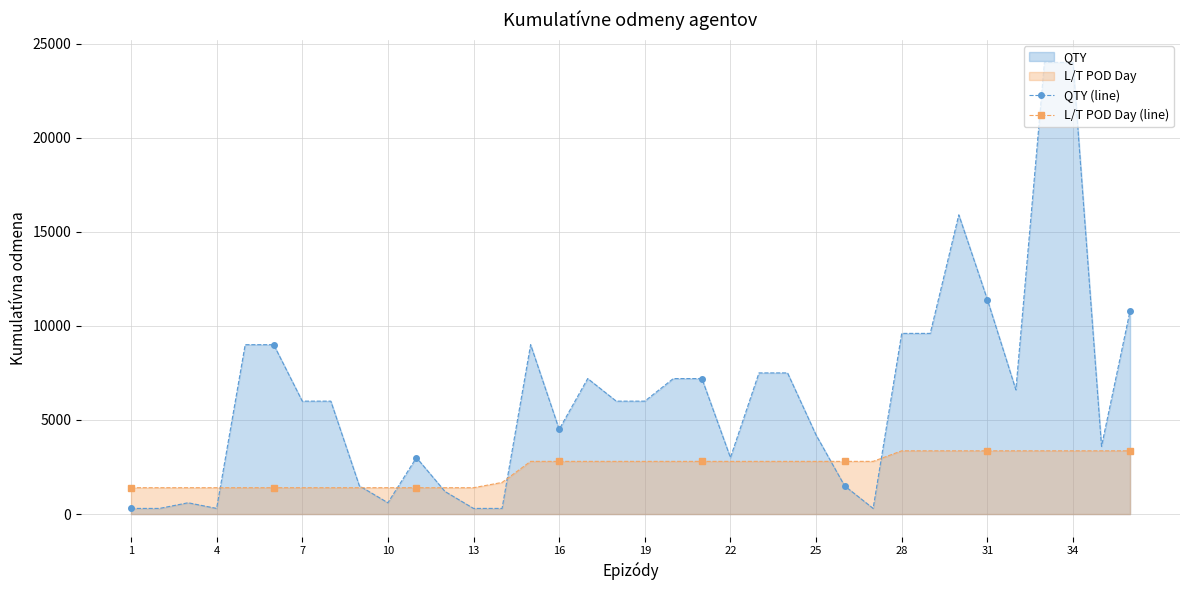

Which series has the largest total across all categories?

QTY (line)